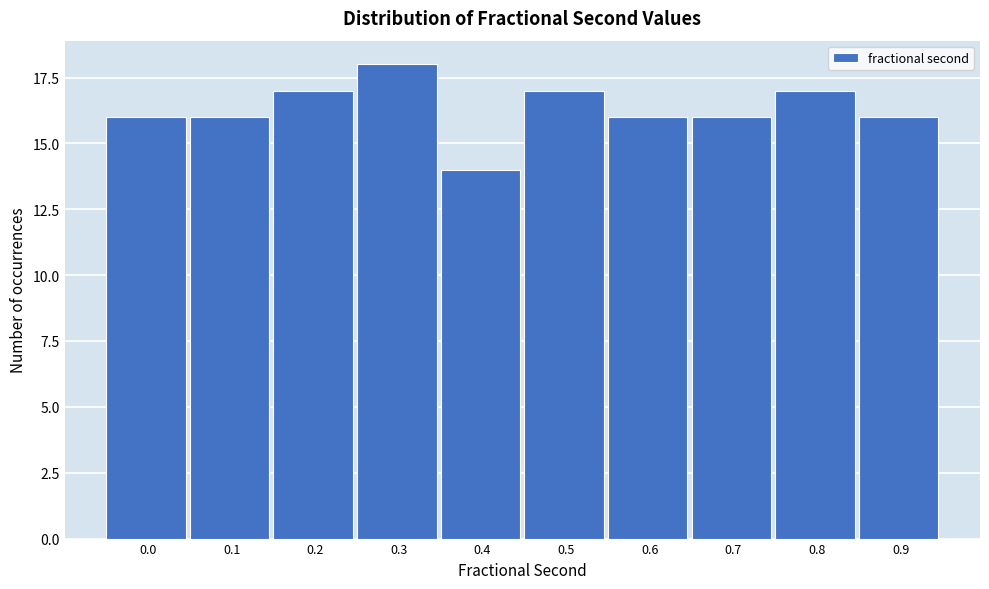

Reading left to right, extract all data points from this chart.

0.0=16	0.1=16	0.2=17	0.3=18	0.4=14	0.5=17	0.6=16	0.7=16	0.8=17	0.9=16